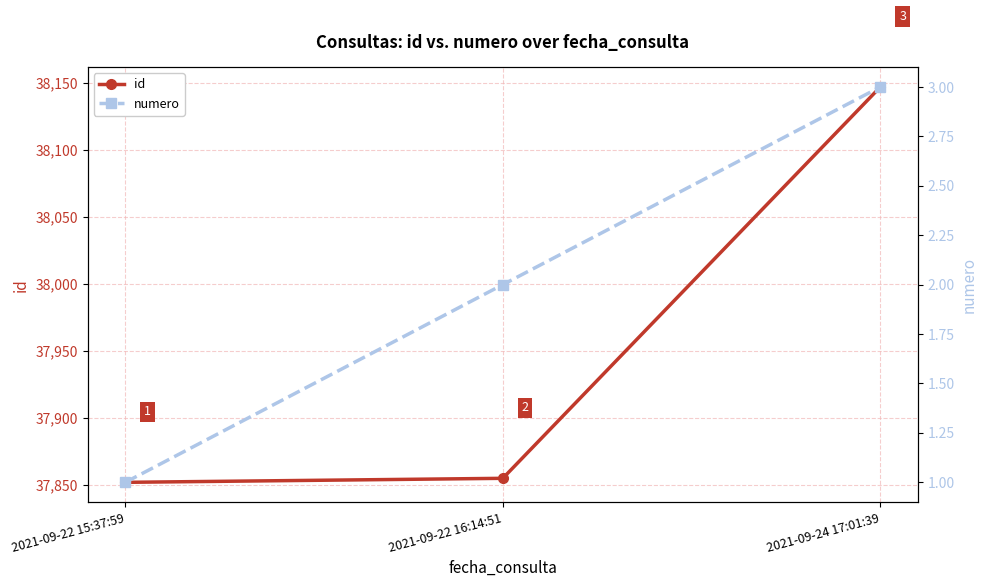

How many values in the numero series are below 2?

1